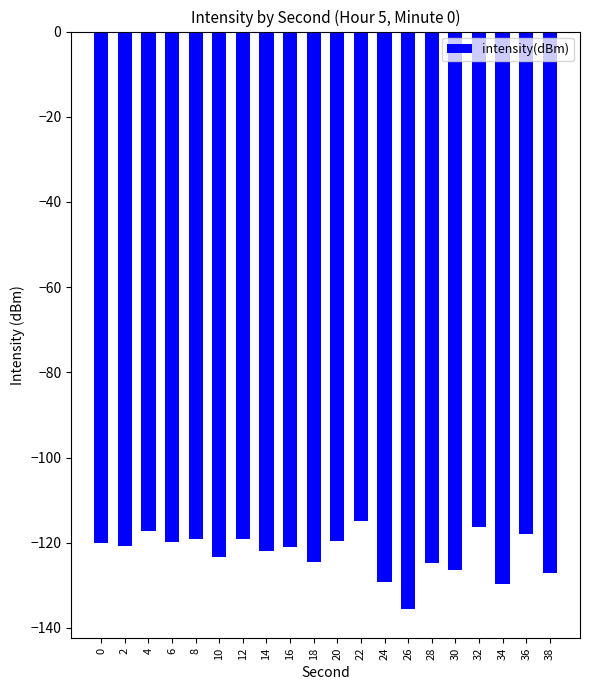

Count the number of data series in this chart.

1